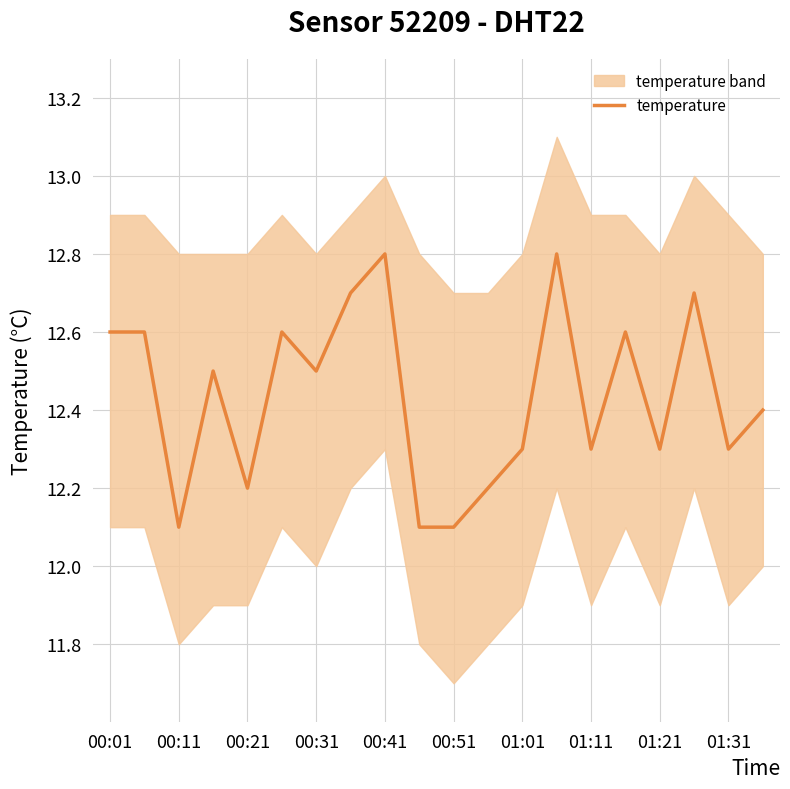

What is the difference between the maximum and minimum values?

0.7